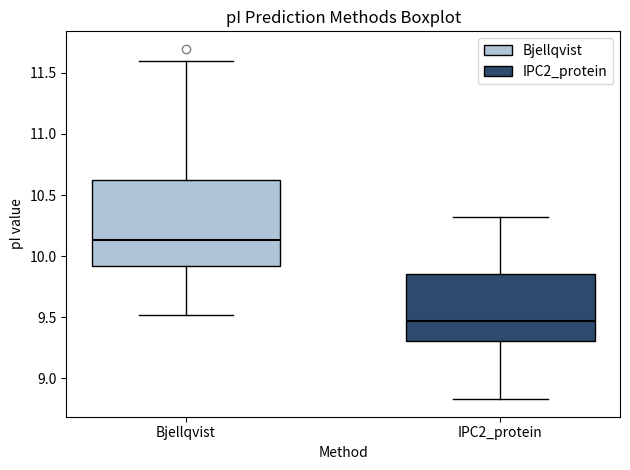

Reading left to right, transcribe this box plot: for each box, give where its median line is, the range the box spans, and where its two whiskers end, as read against the y-axis. The values are not printed on the chart, so give them approximately, as read against the axis.

Bjellqvist: median 10.15, box 9.90 to 10.60, whiskers 9.50 to 11.60
IPC2_protein: median 9.45, box 9.30 to 9.85, whiskers 8.85 to 10.30